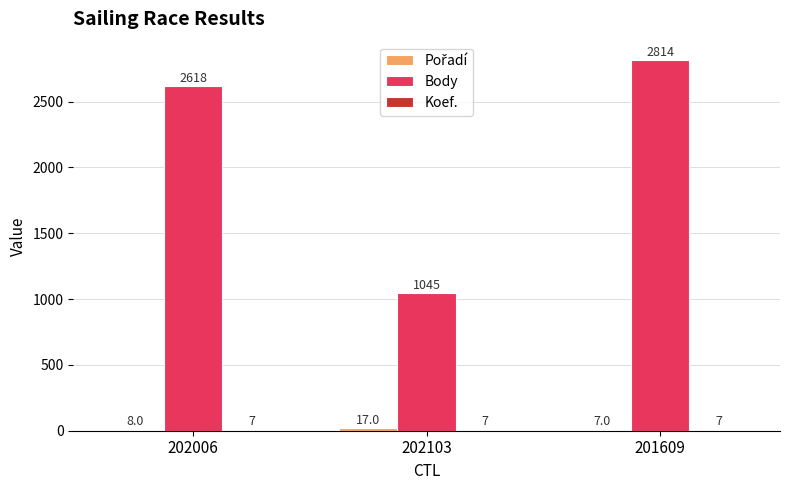

The Body series shows 2814 at 201609. True or false?

True